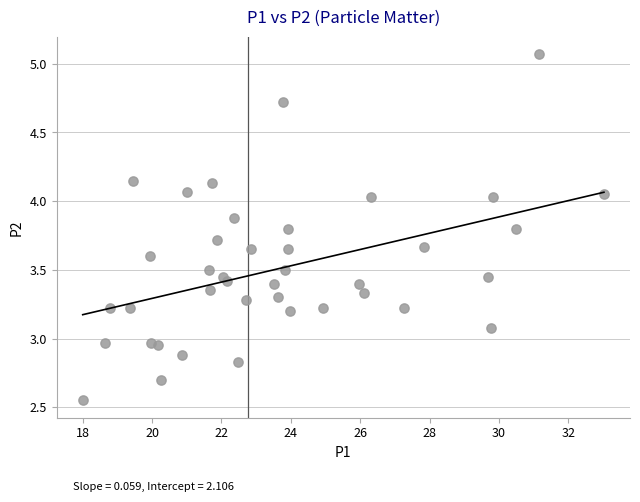

What is the range of X values (max minus min)?

15.0